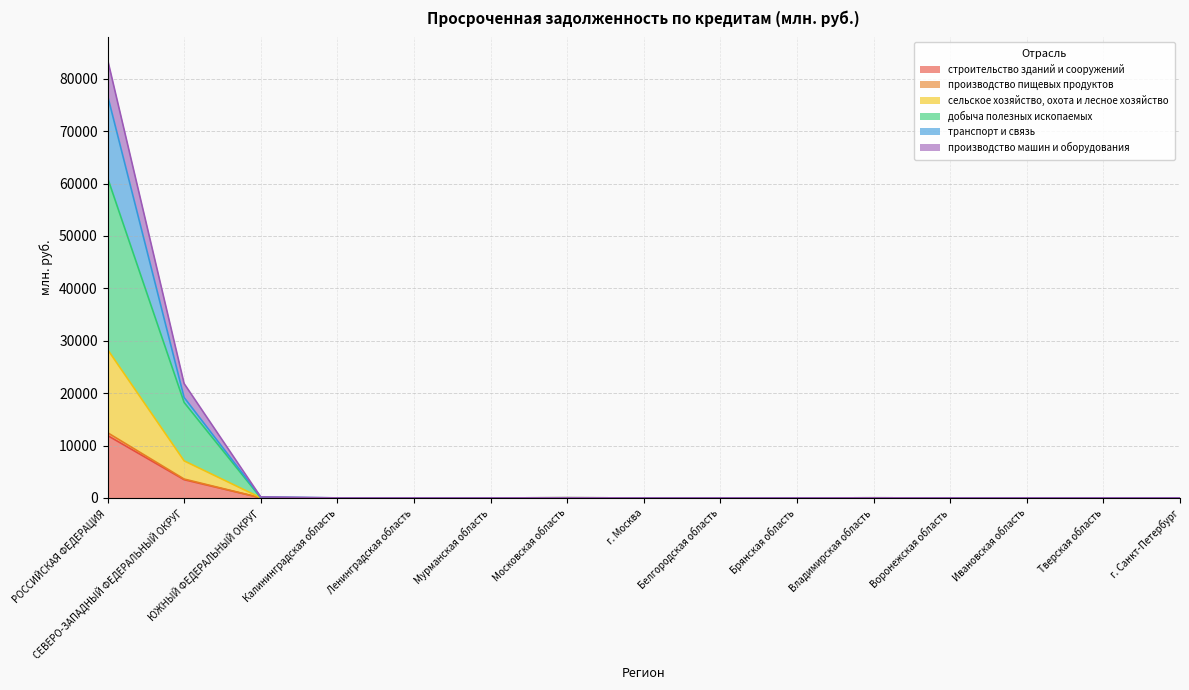

At which category is the sum across all series the highest?

РОССИЙСКАЯ ФЕДЕРАЦИЯ